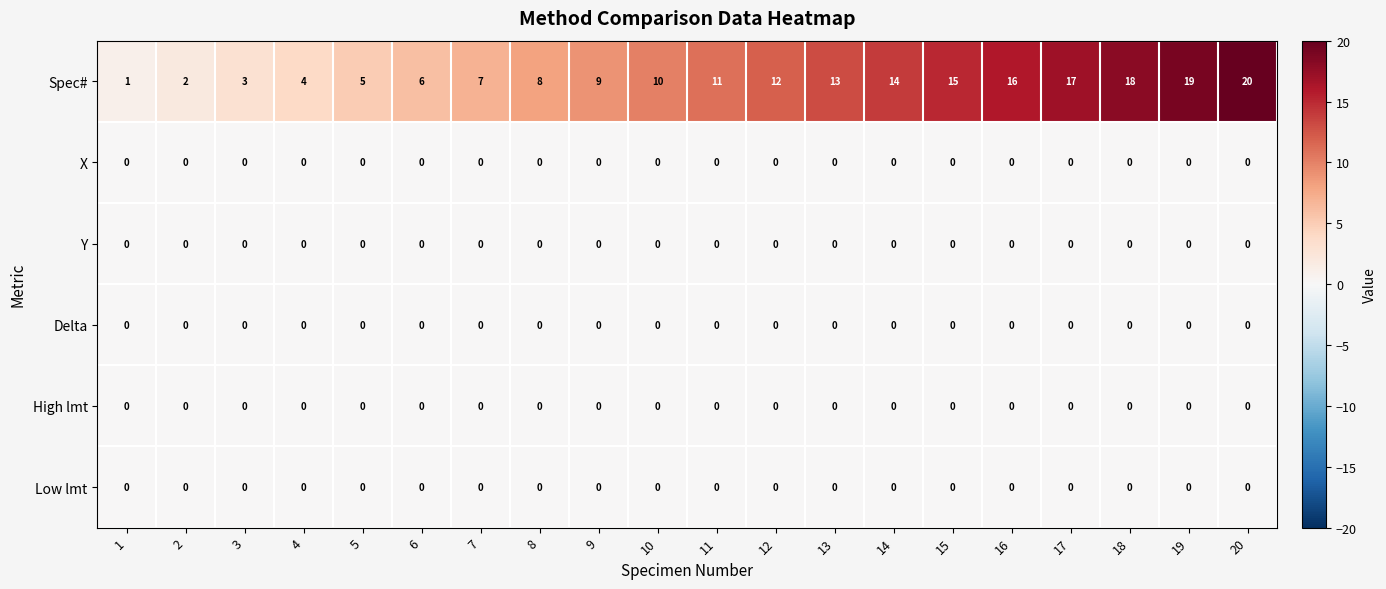

At which category is the sum across all series the highest?

20